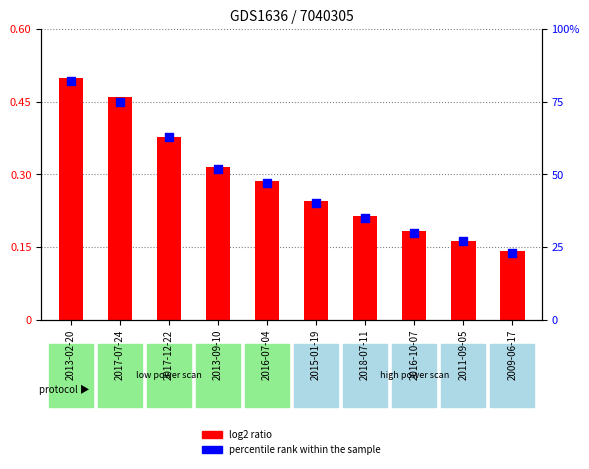

Which series has the largest Y range (max minus min)?

percentile rank within the sample